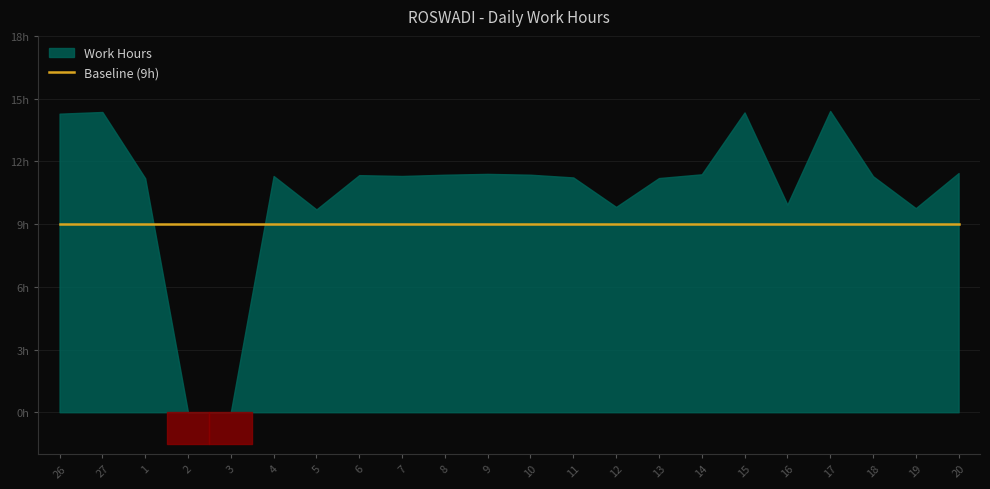

List the series in order of their overall mean, lowest first.

Baseline, Work Hours